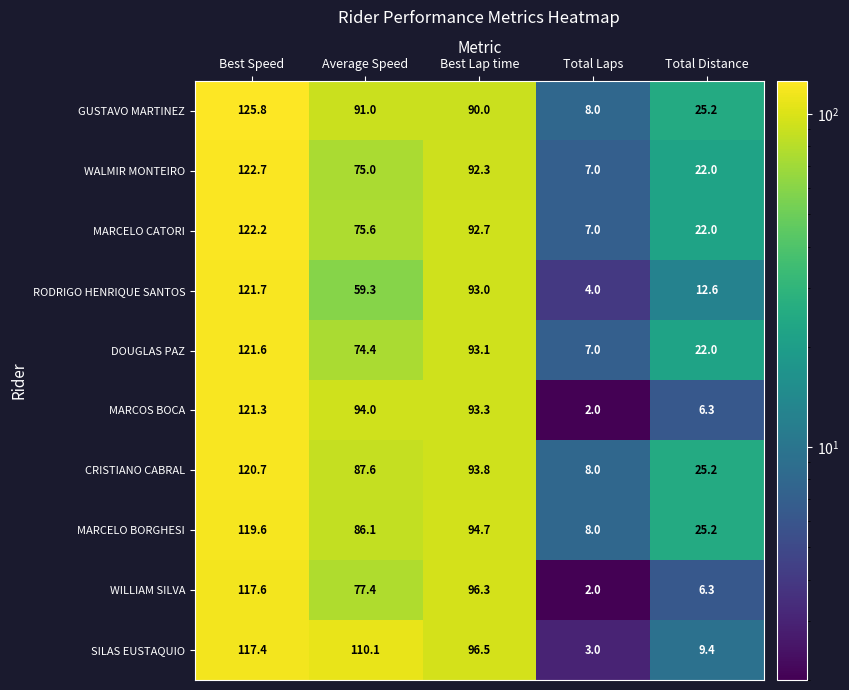

What value does the MARCOS BOCA series have at Best Lap time?

93.3